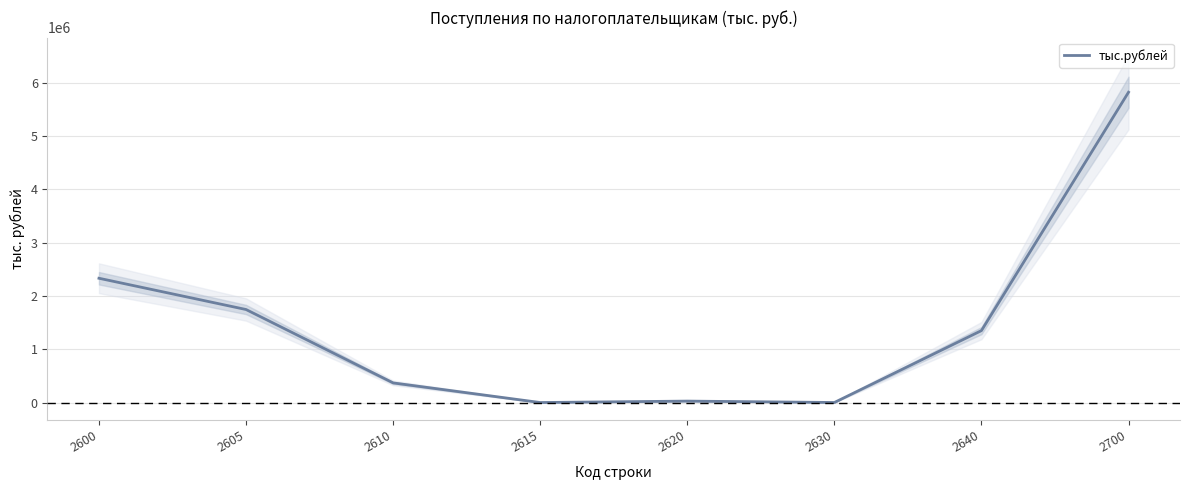

Reading left to right, list all the values displayed in this chart.

2332452	1745803	368356	0	26811	625	1350011	5824058